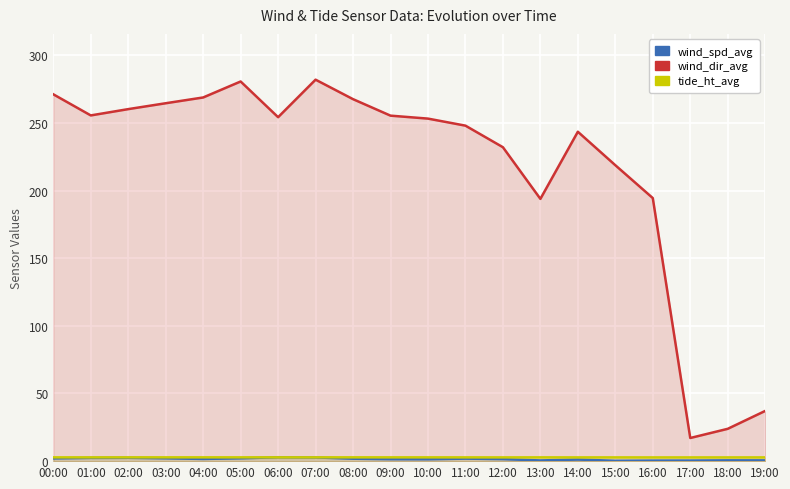

Is the value of wind_spd_avg at 16:00 greater than the value of tide_ht_avg at 12:00?

No